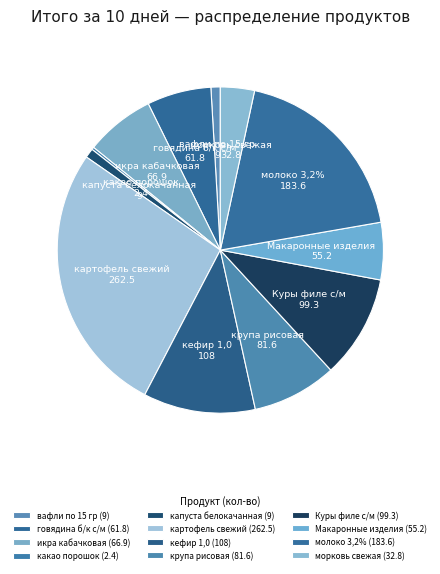

Is there a majority slice in this chart?

No